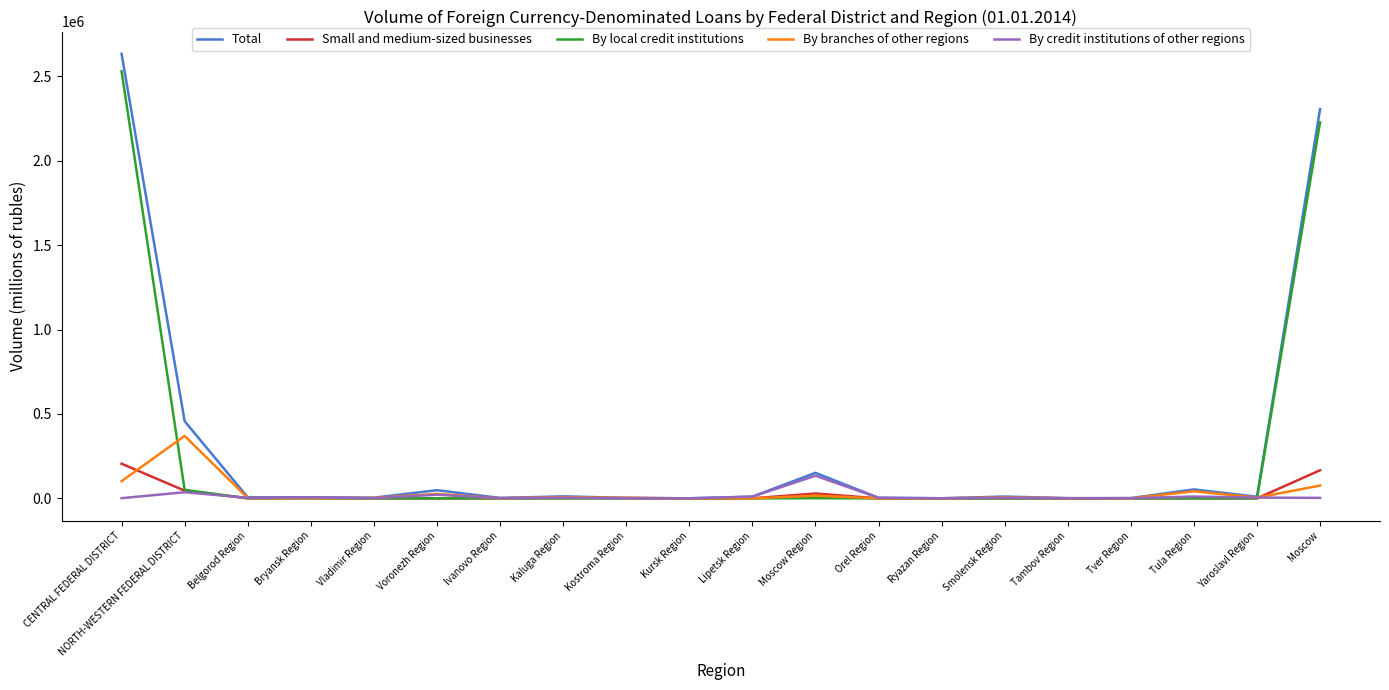

What is the sum of the By credit institutions of other regions values at Moscow Region and Tambov Region?

134773